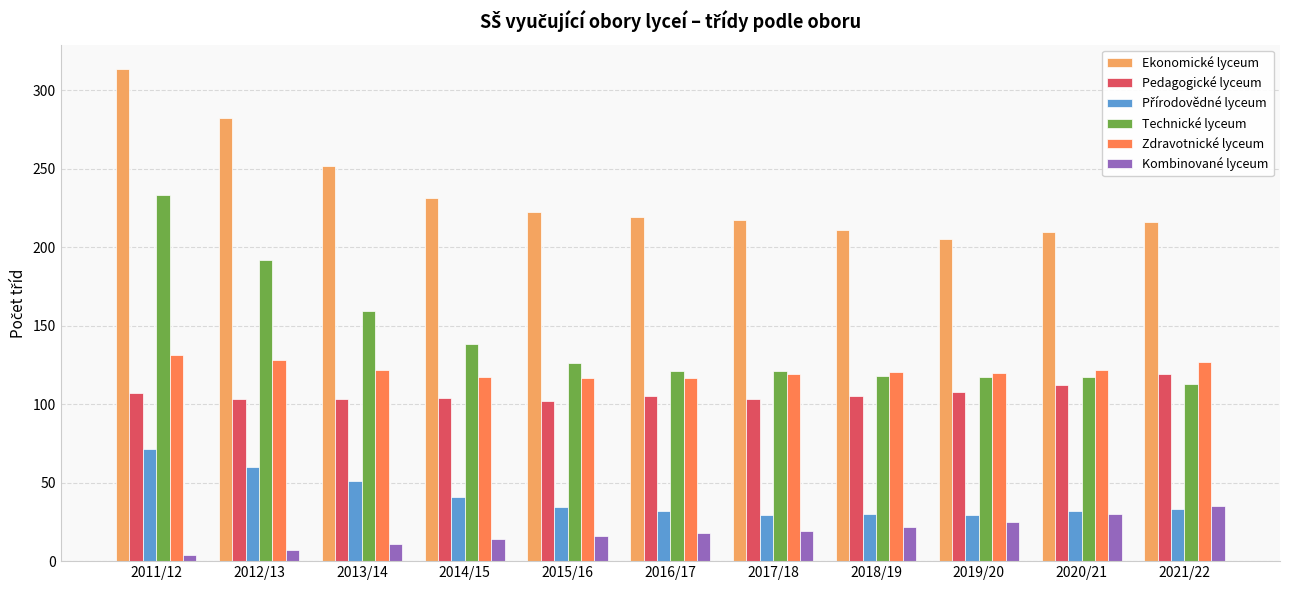

How many bars are there in each group?

6